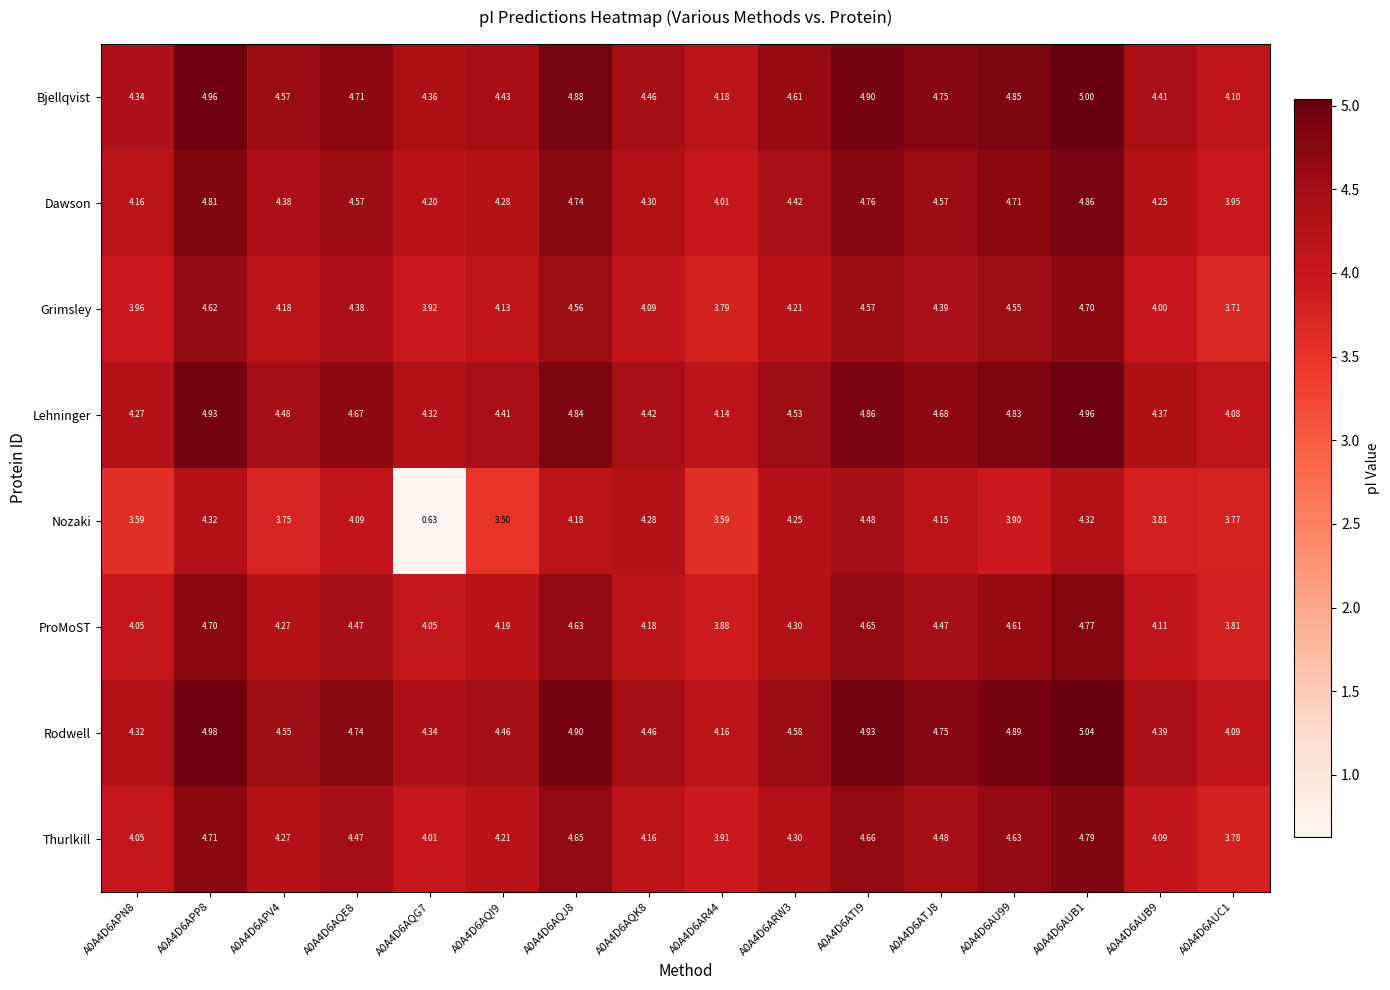

Which series has the widest spread of values?

Nozaki